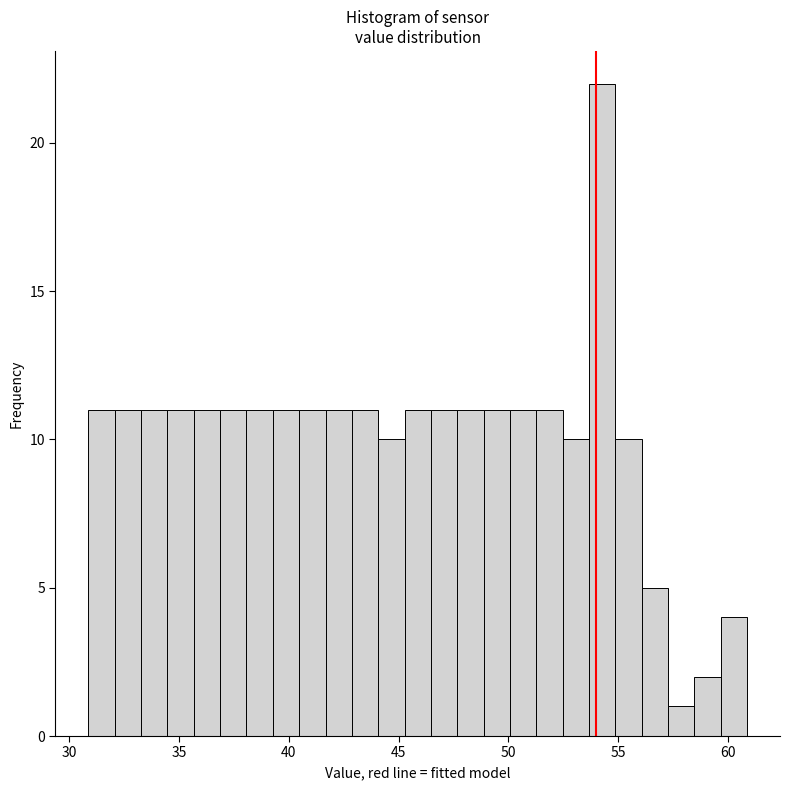

Read against the x-axis, roughly where is the centre of the tallest bar?

54.5